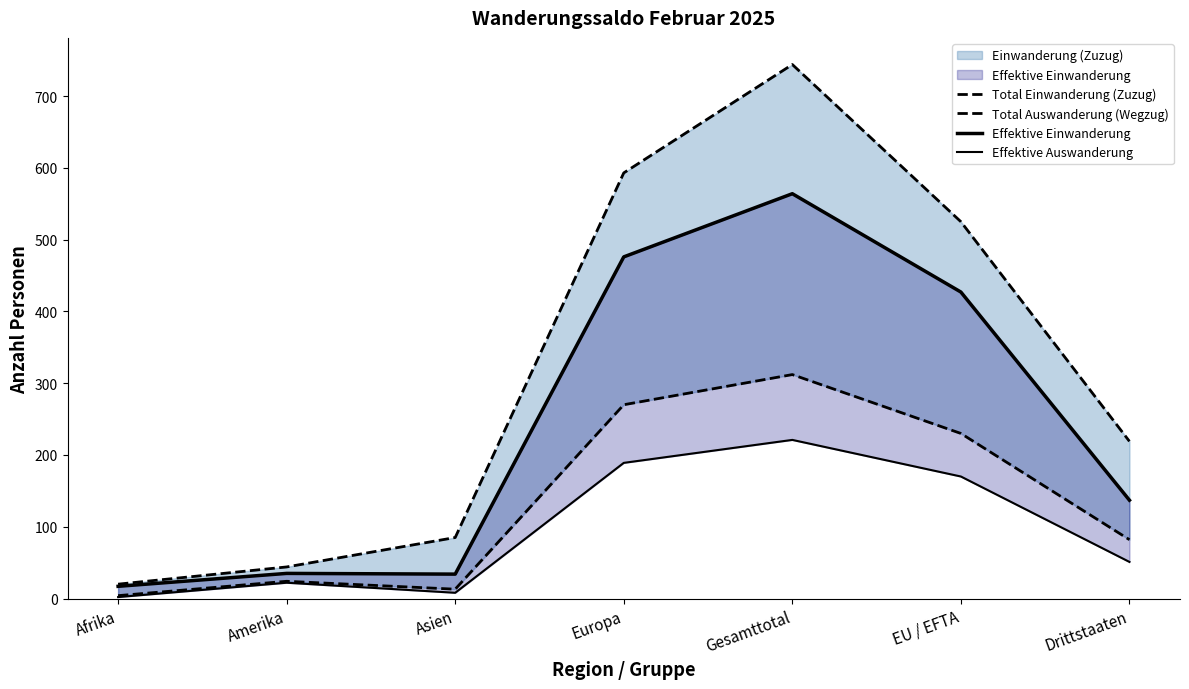

Is the value of Total Auswanderung (Wegzug) at Asien greater than the value of Effektive Auswanderung at Asien?

Yes